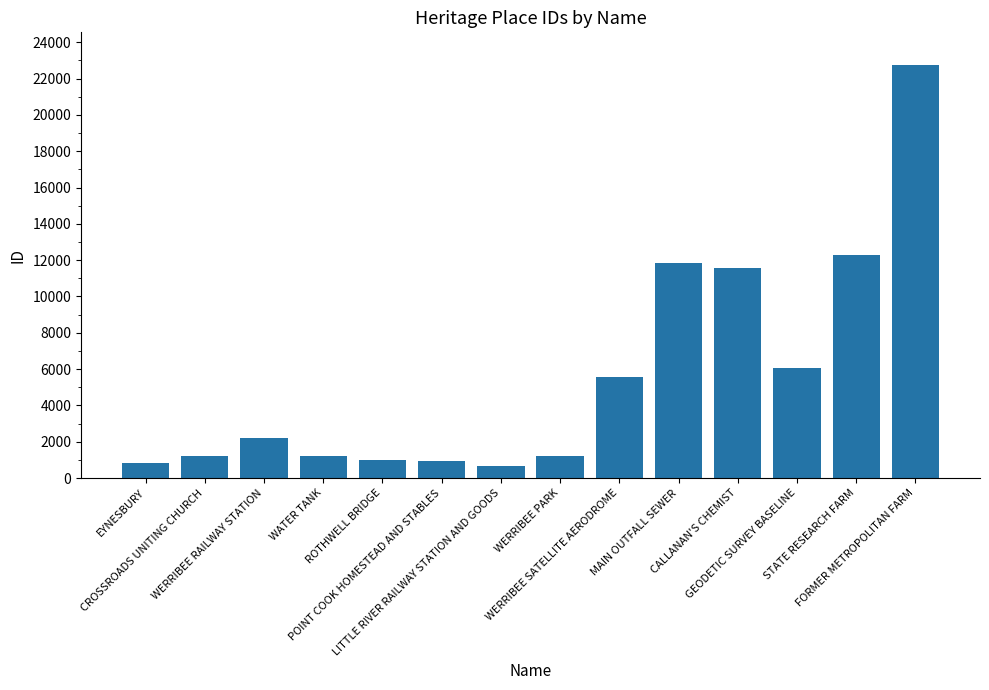

Which has a higher value, LITTLE RIVER RAILWAY STATION AND GOODS or FORMER METROPOLITAN FARM?

FORMER METROPOLITAN FARM